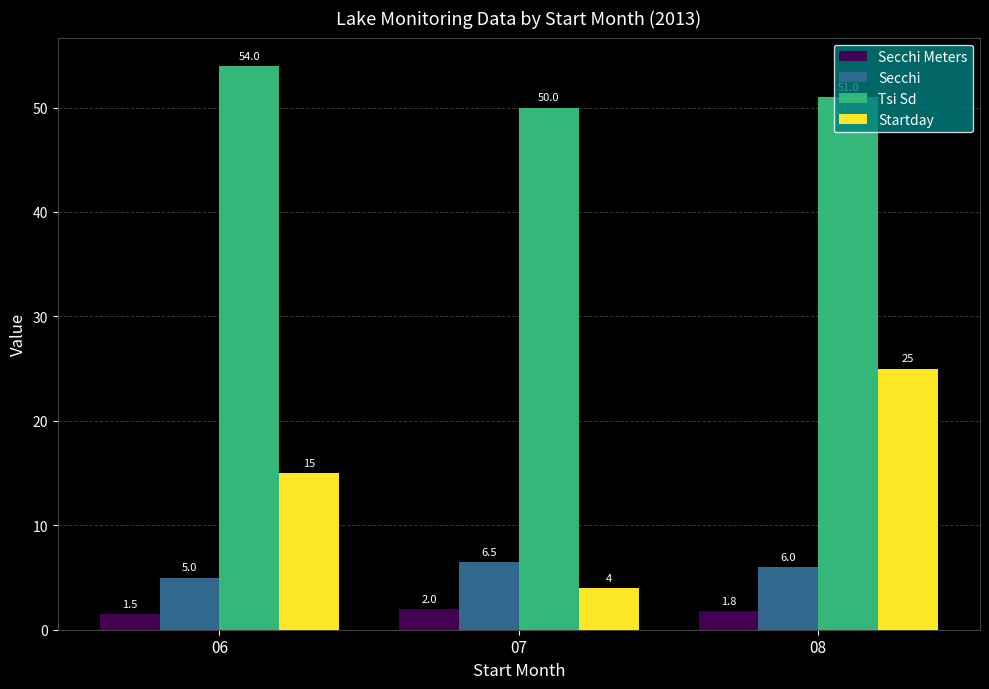

At which label is Startday closest to 14?

06